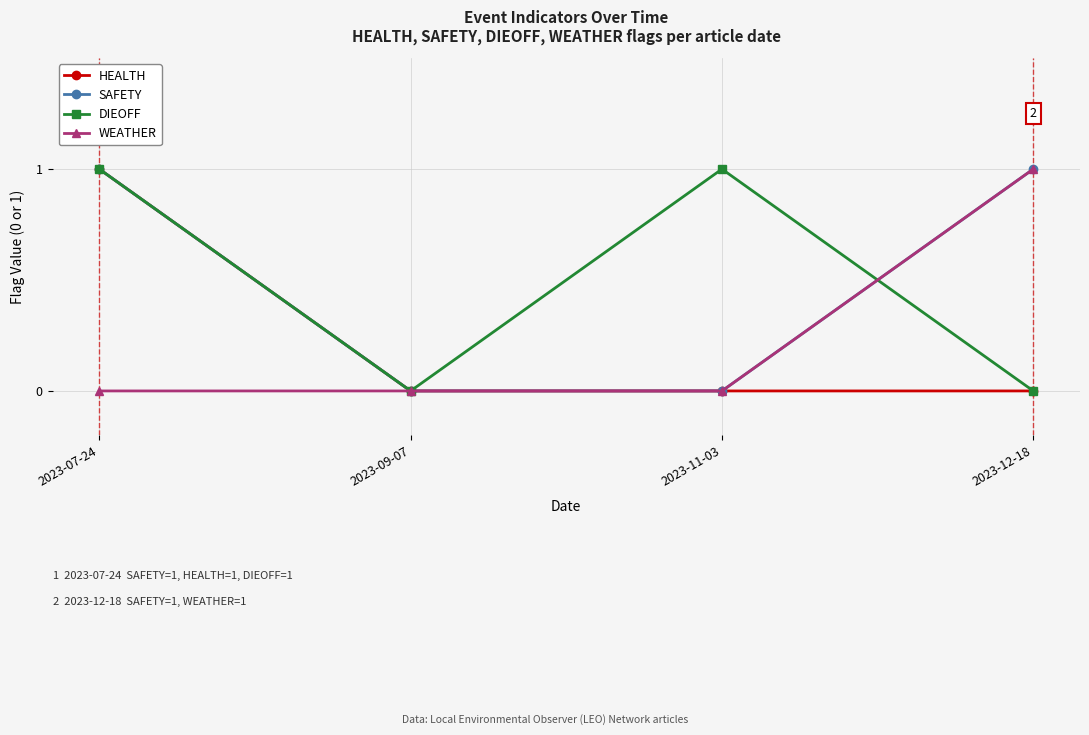

What is the label of the 4th point from the left?

2023-12-18